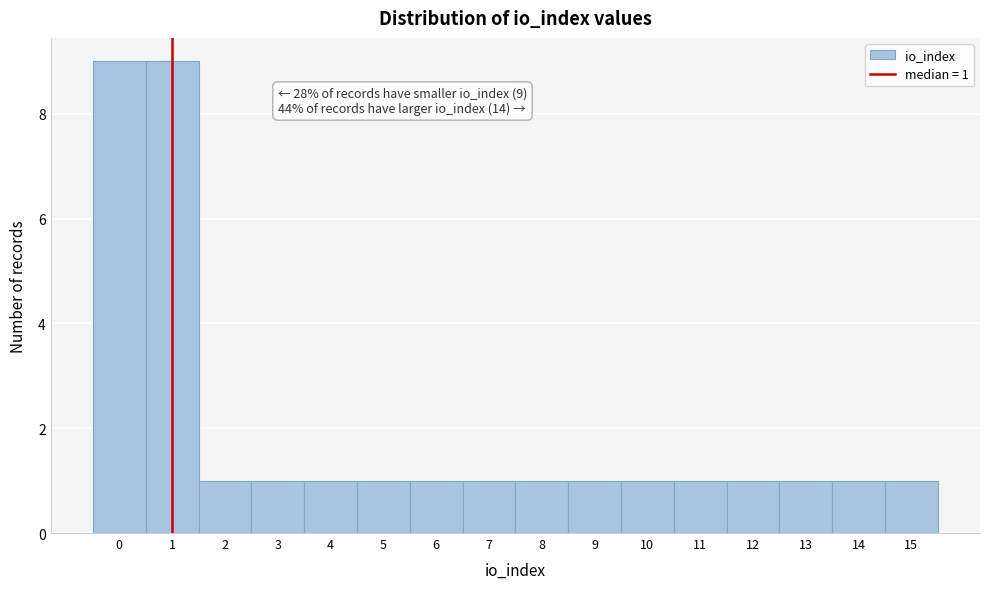

Reading left to right, what are all the values shown in this chart?

9	9	1	1	1	1	1	1	1	1	1	1	1	1	1	1